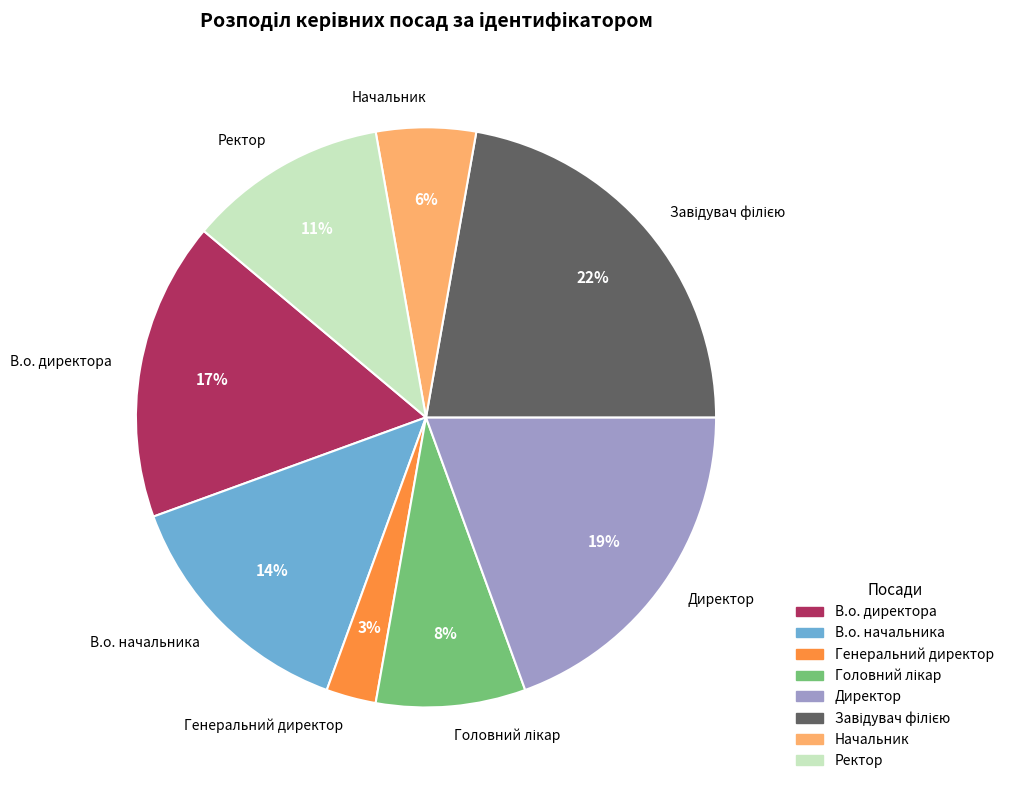

Does any single category account for the majority?

No